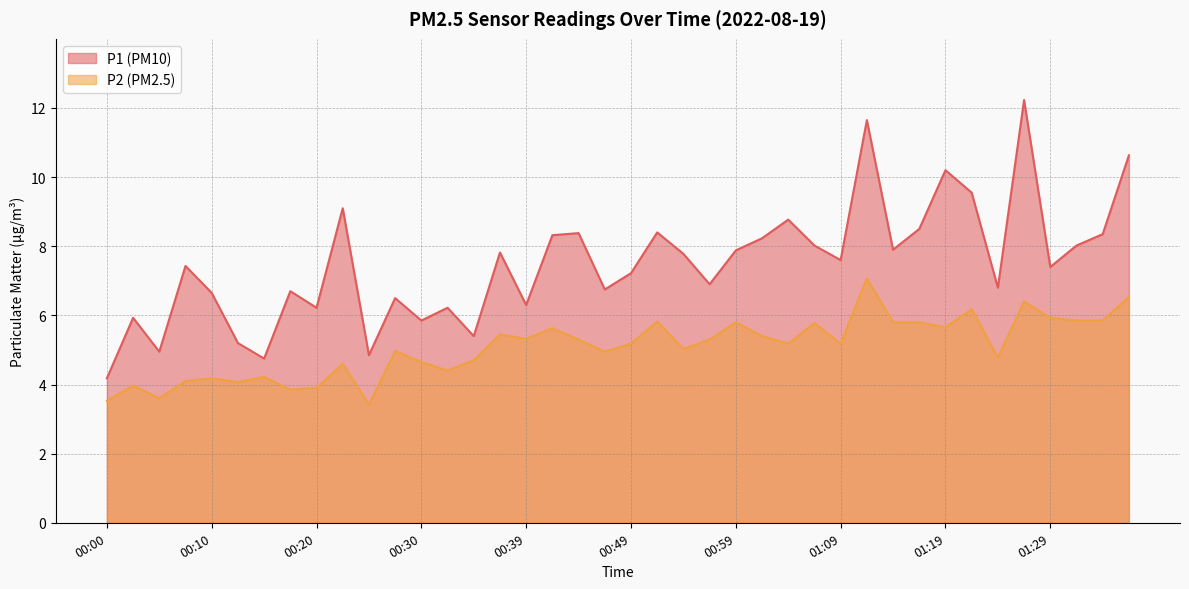

True or false: P1 has a value of 14.7 at 00:42.

False